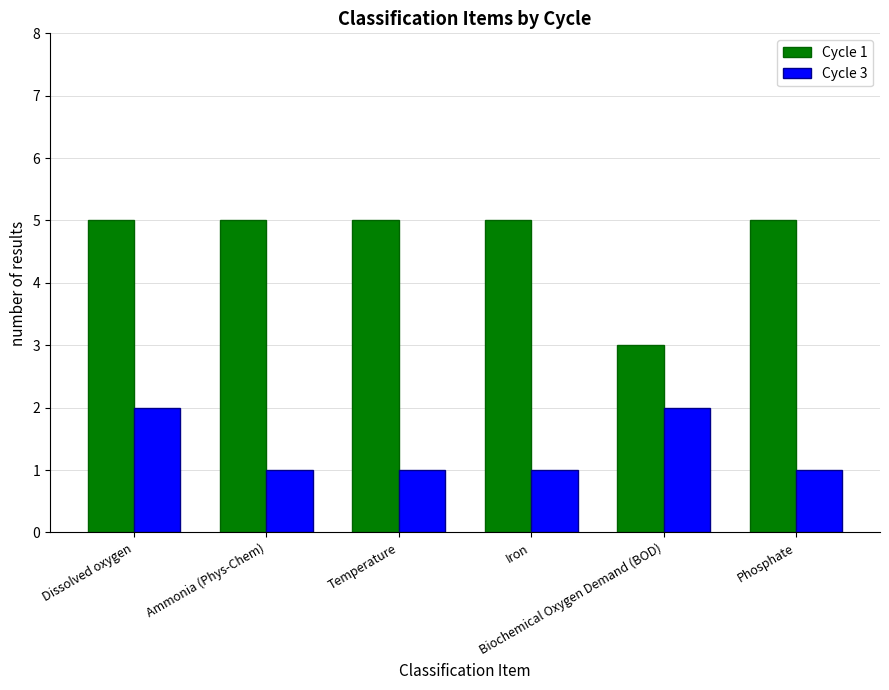

What is the greatest value displayed?

5